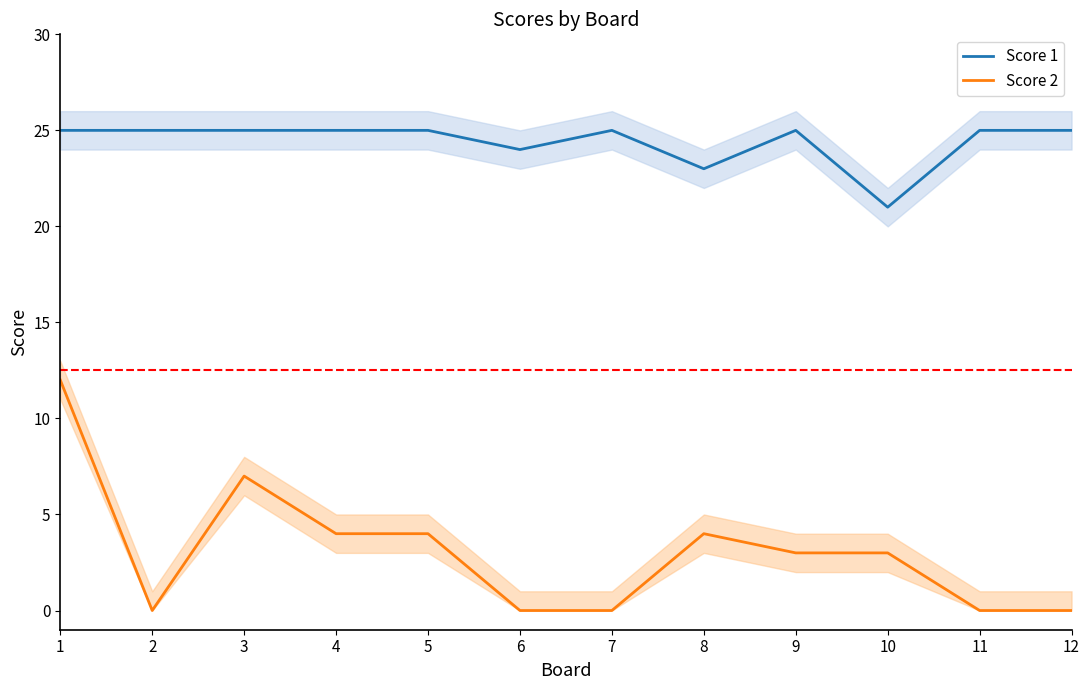

The Score 2 series shows 4 at 4. True or false?

True